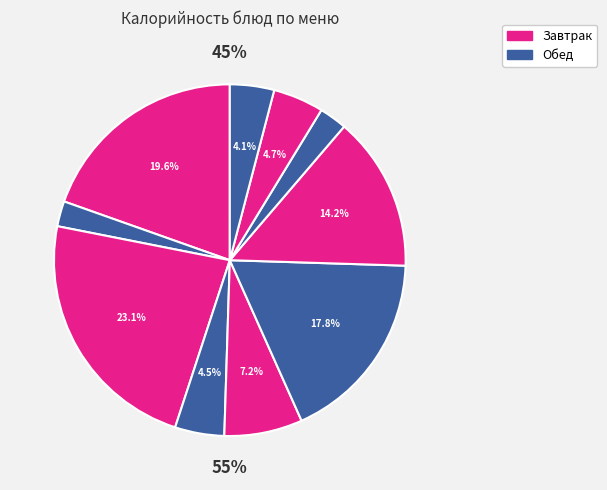

Combined, do Чай с лимоном и сахаром and Напиток ягодный account for over 50%?

No